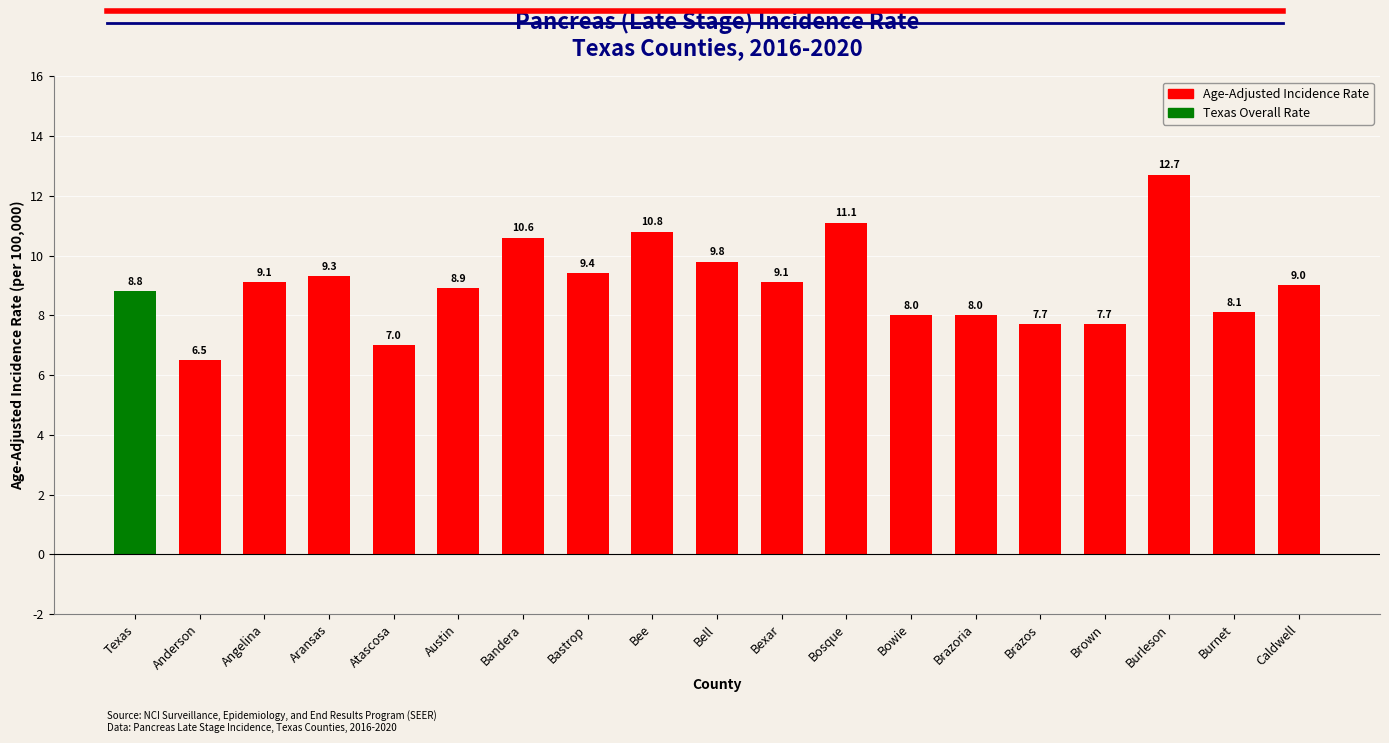

Is it true that the value at Bexar is 4.2?

False